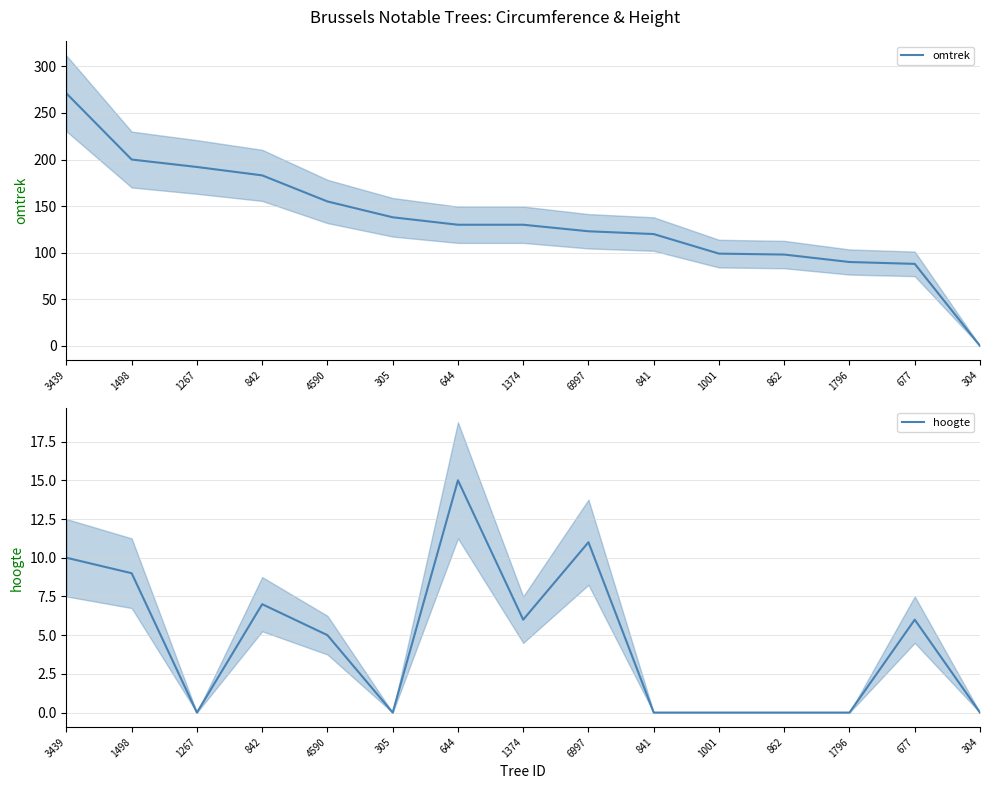

What are all the series names shown in the legend?

omtrek, hoogte